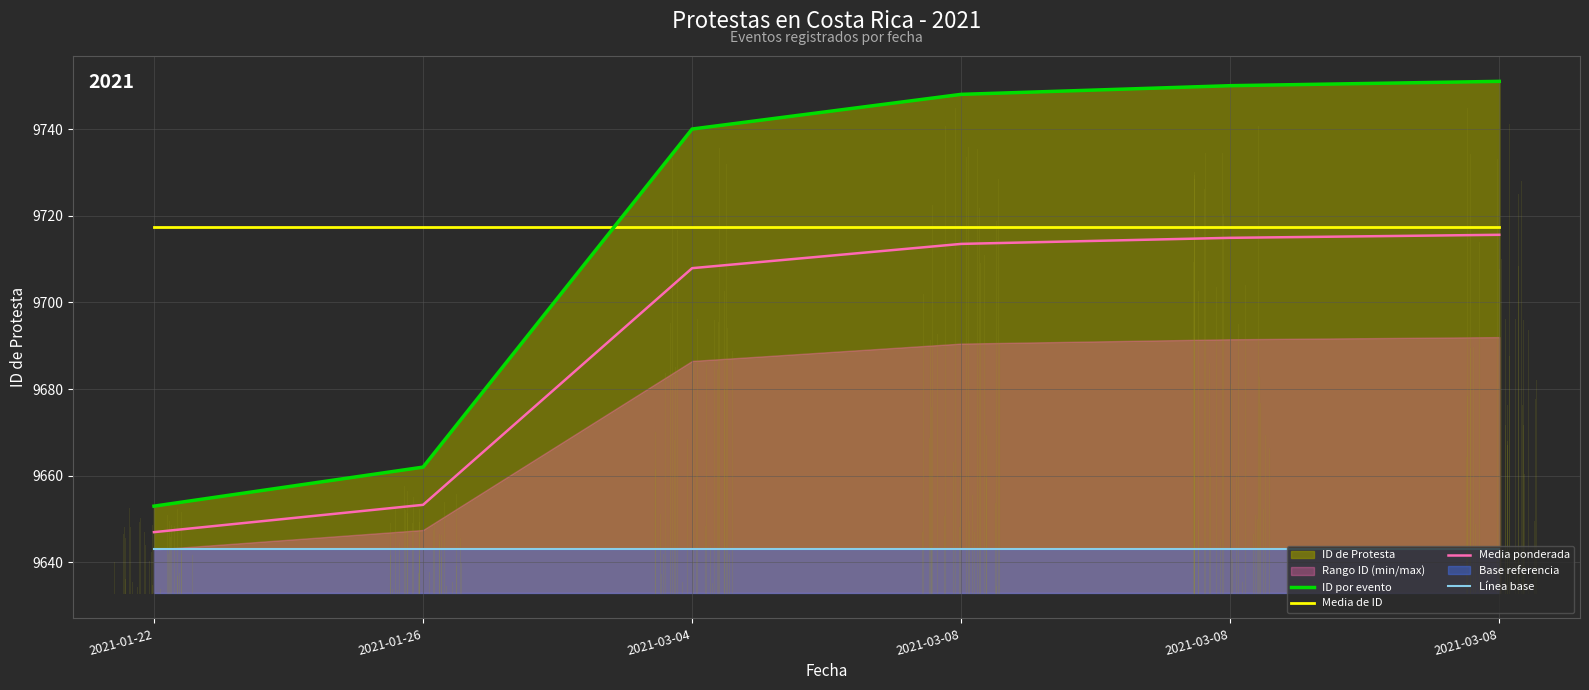

What is the difference between the maximum and minimum values in the ID por evento series?

98.0